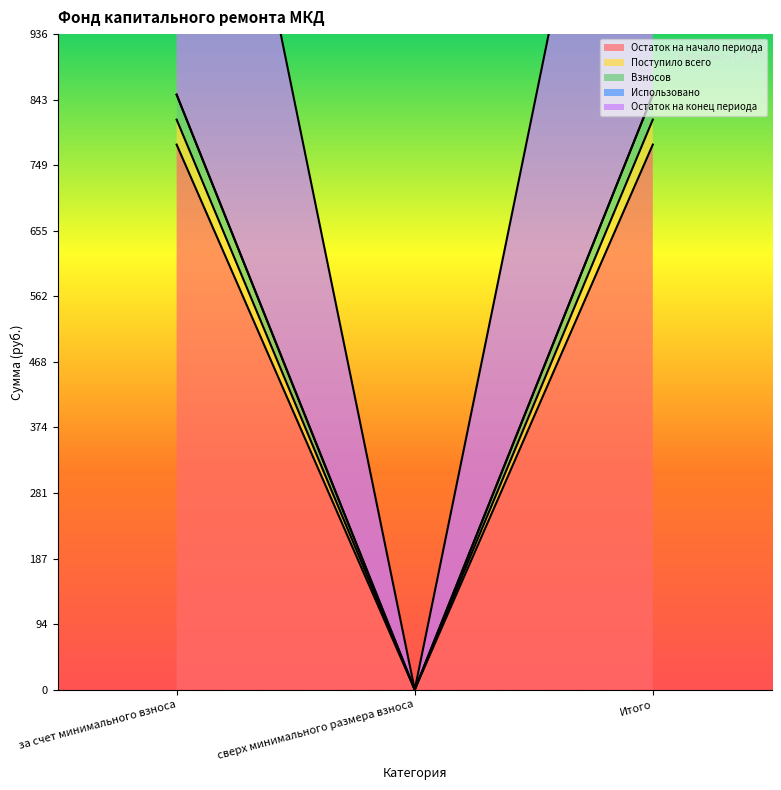

What is the sum of all Остаток на конец периода values?

1699.4